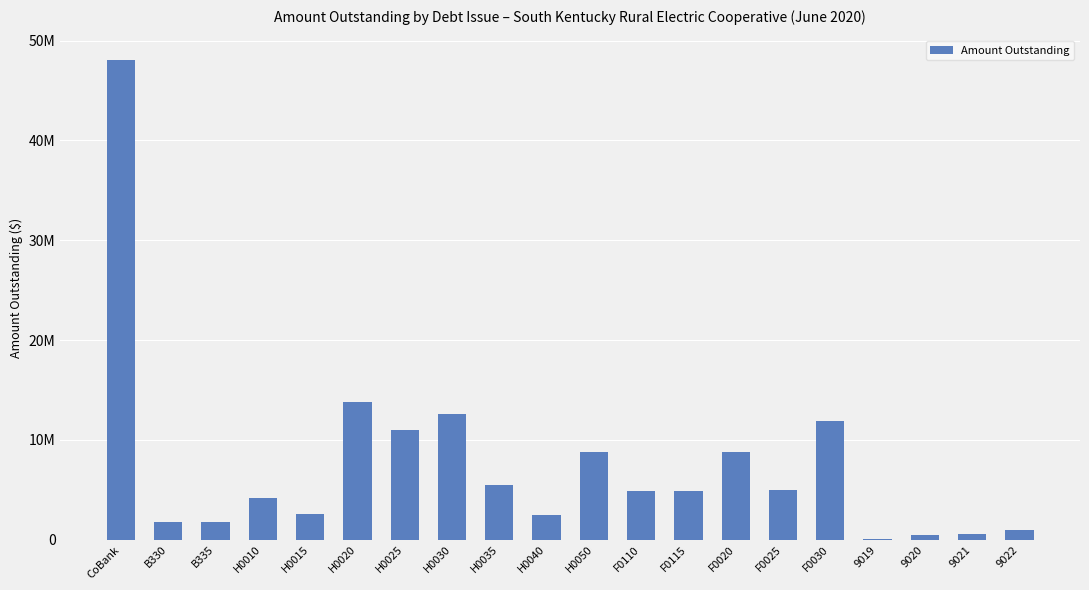

True or false: the data shows 18466177.4 at H0020.

False